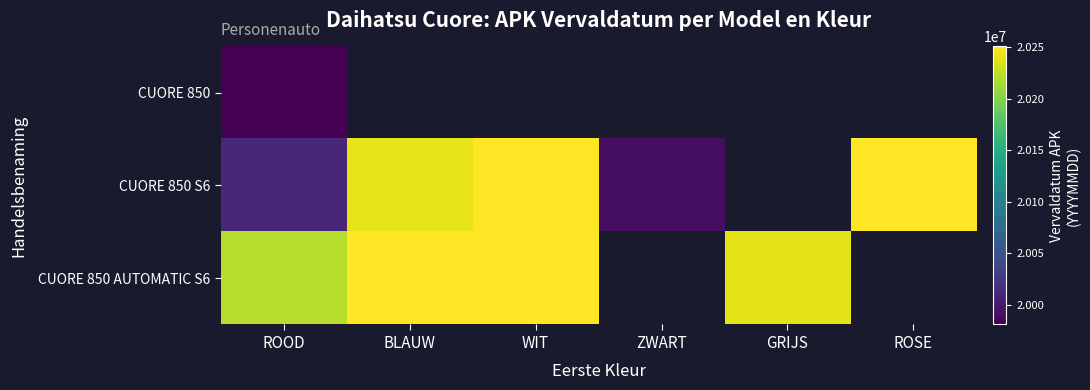

What is the minimum value shown in the chart?

19980614.0